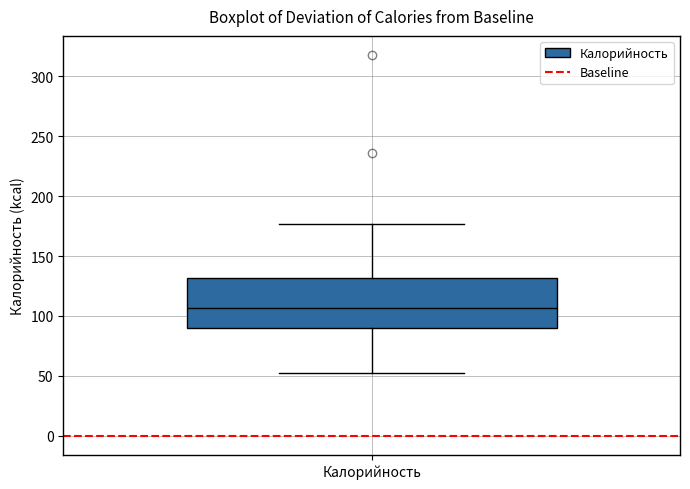

Transcribe this box plot: give where the median line is, the range the box spans, and where the two whiskers end, as read against the y-axis. The values are not printed on the chart, so give them approximately, as read against the axis.

median 105, box 90 to 130, whiskers 50 to 175